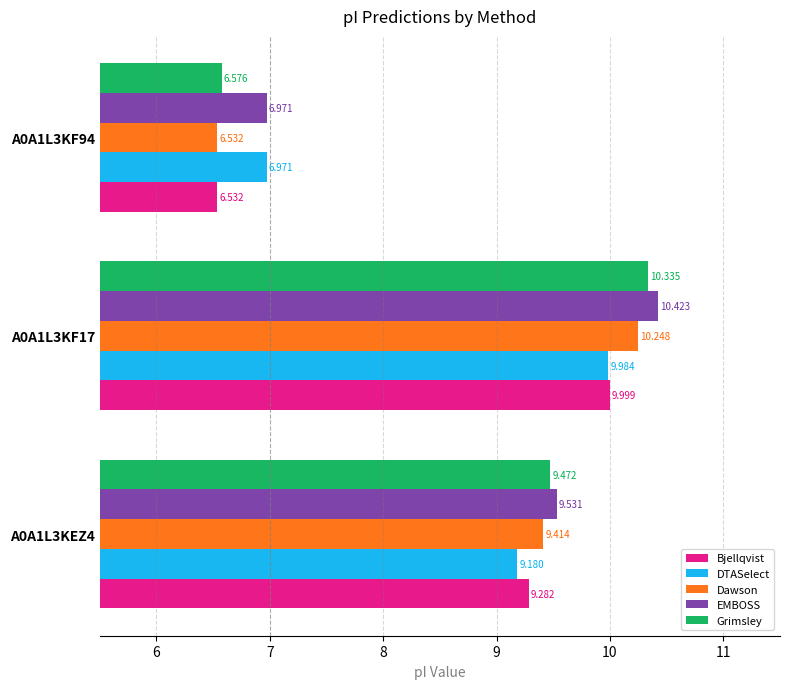

Which series changed the most between A0A1L3KF17 and A0A1L3KF94?

Grimsley